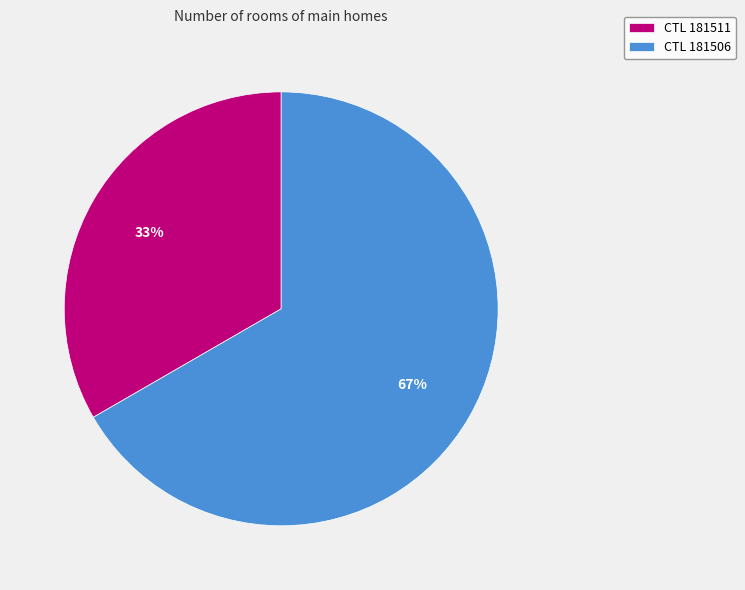

Combined, do CTL 181506 and CTL 181511 account for over 50%?

Yes